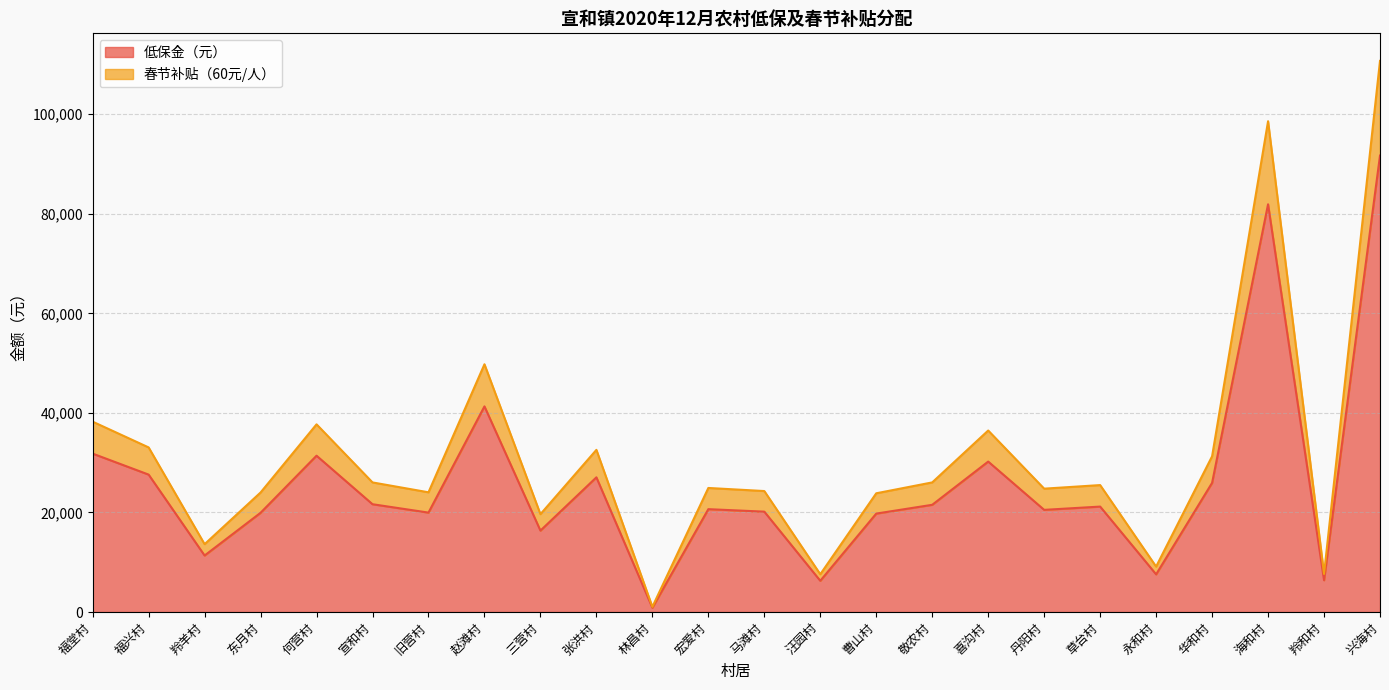

How many values in the 春节补贴（60元/人） series exceed 25499?

11